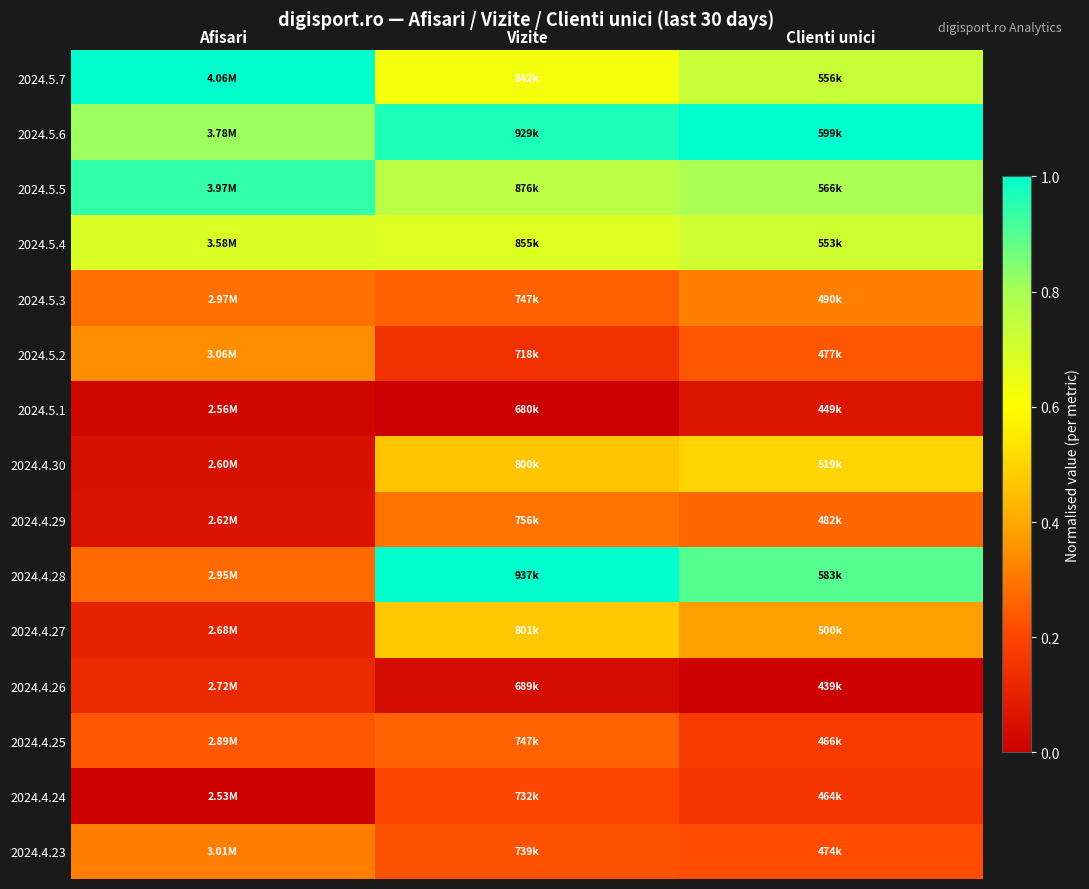

Reading right to left, what are all the values shown in this chart?

2024.5.7: Clienti unici=0.7	Vizite=0.6	Afisari=1.0
2024.5.6: Clienti unici=1.0	Vizite=1.0	Afisari=0.8
2024.5.5: Clienti unici=0.8	Vizite=0.8	Afisari=0.9
2024.5.4: Clienti unici=0.7	Vizite=0.7	Afisari=0.7
2024.5.3: Clienti unici=0.3	Vizite=0.3	Afisari=0.3
2024.5.2: Clienti unici=0.2	Vizite=0.1	Afisari=0.3
2024.5.1: Clienti unici=0.1	Vizite=0.0	Afisari=0.0
2024.4.30: Clienti unici=0.5	Vizite=0.5	Afisari=0.0
2024.4.29: Clienti unici=0.3	Vizite=0.3	Afisari=0.1
2024.4.28: Clienti unici=0.9	Vizite=1.0	Afisari=0.3
2024.4.27: Clienti unici=0.4	Vizite=0.5	Afisari=0.1
2024.4.26: Clienti unici=0.0	Vizite=0.0	Afisari=0.1
2024.4.25: Clienti unici=0.2	Vizite=0.3	Afisari=0.2
2024.4.24: Clienti unici=0.2	Vizite=0.2	Afisari=0.0
2024.4.23: Clienti unici=0.2	Vizite=0.2	Afisari=0.3